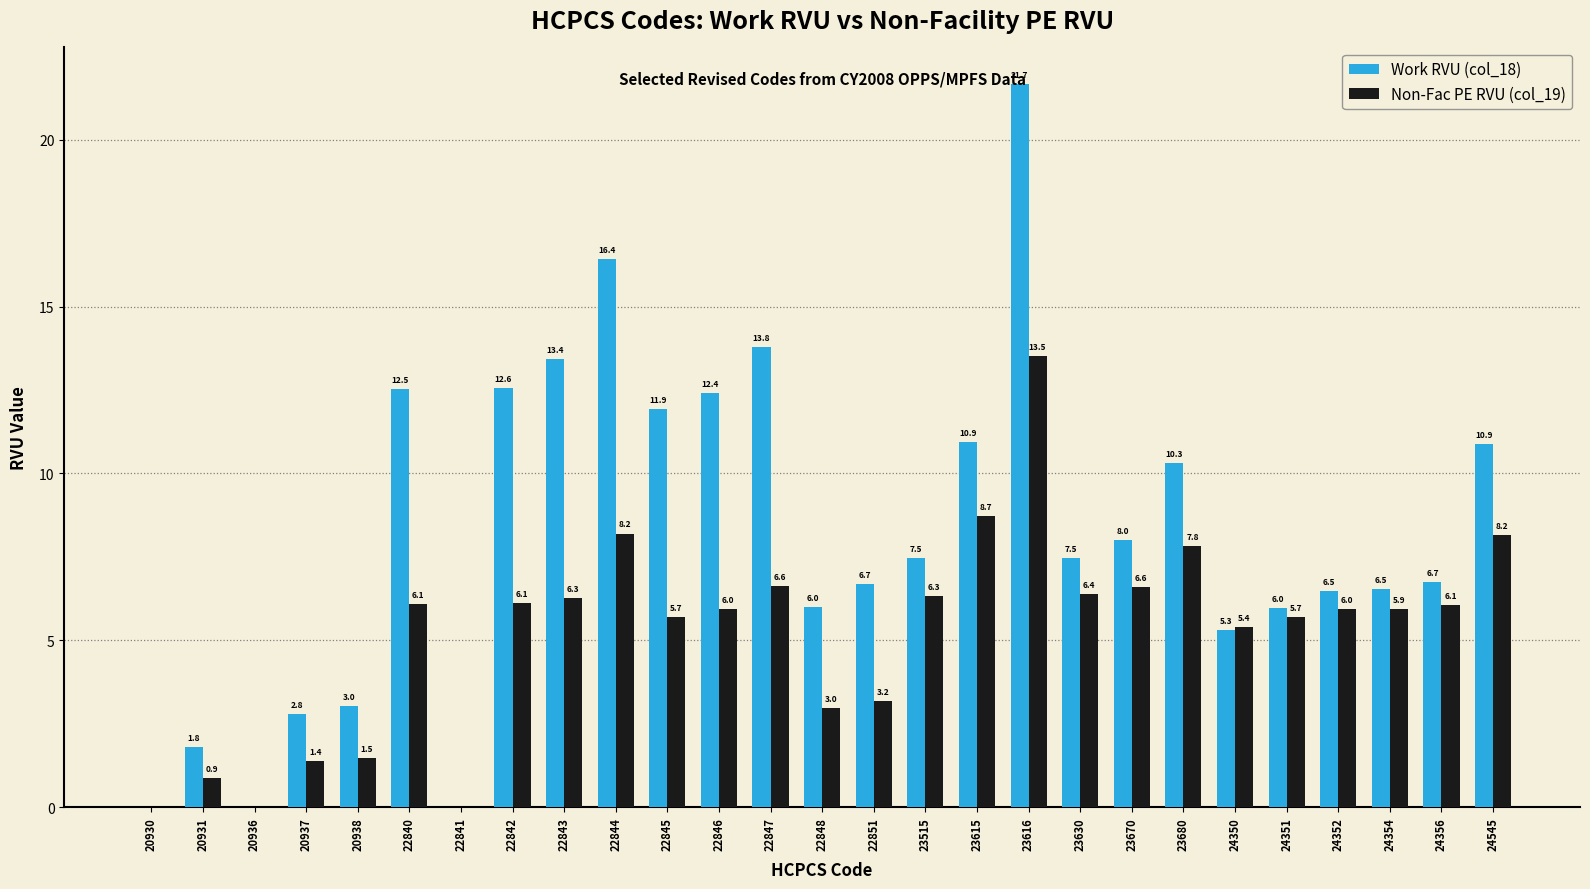

Between 22847 and 24354, which series saw the biggest shift?

Work RVU (col_18)